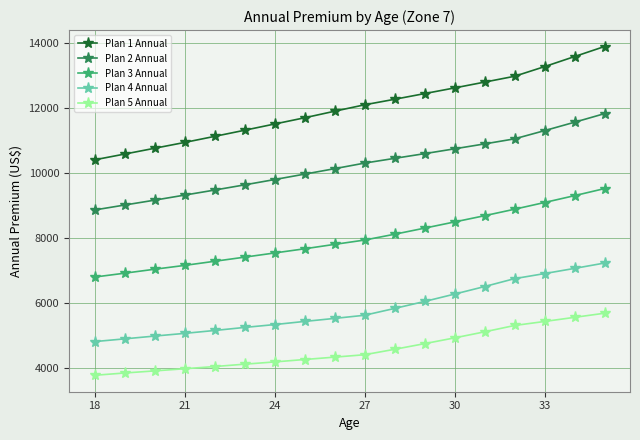

What is the difference between the maximum and second lowest values in the Plan 3 Annual series?

2607